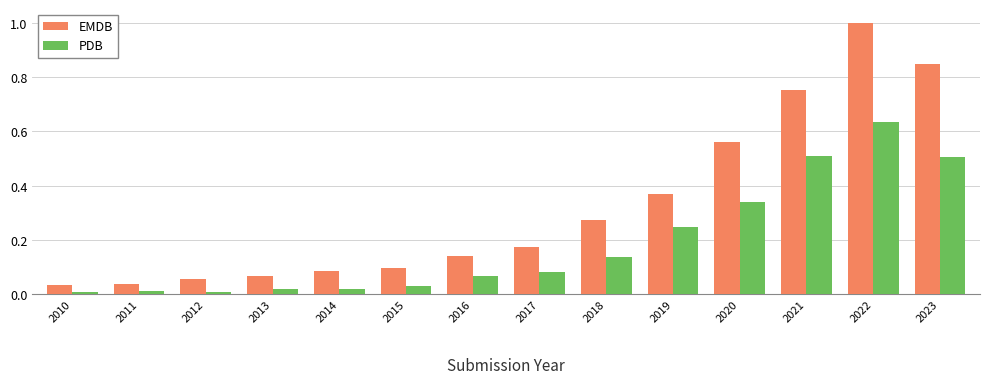

At which category is the sum across all series the highest?

2022